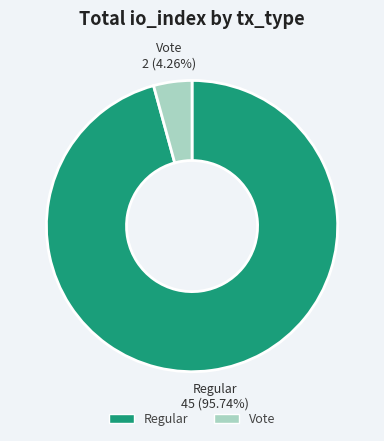

Rank the categories by value from lowest to highest.

Vote, Regular